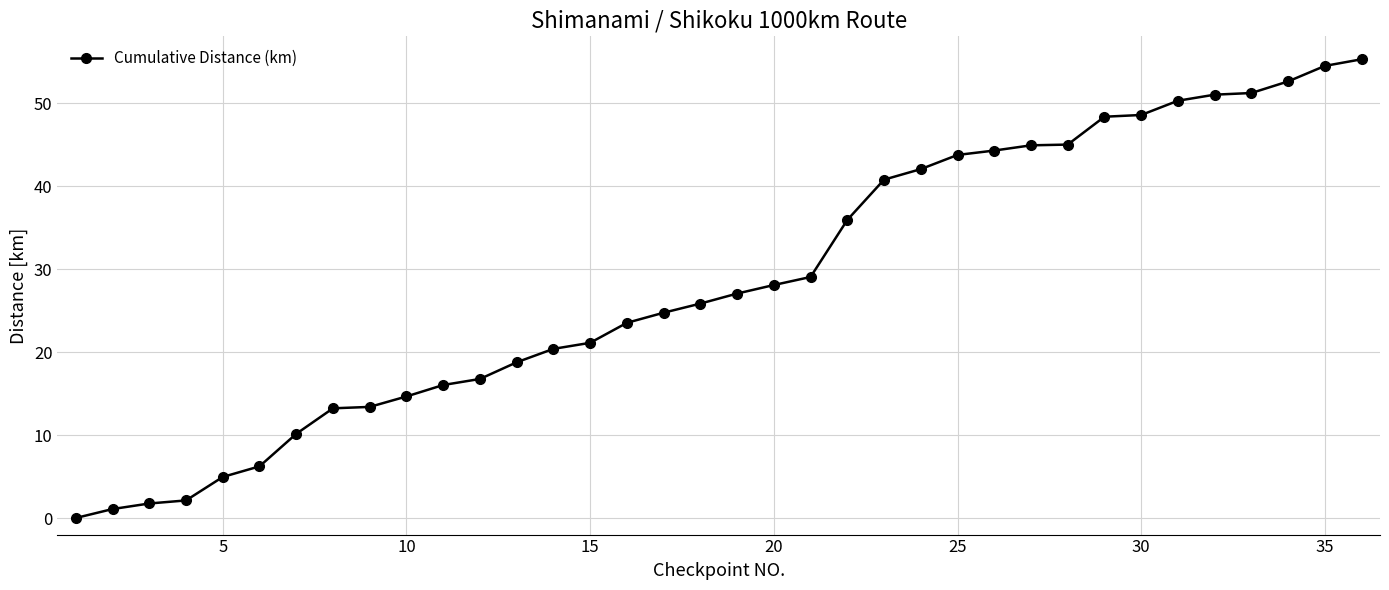

What is the greatest value displayed?

55.3